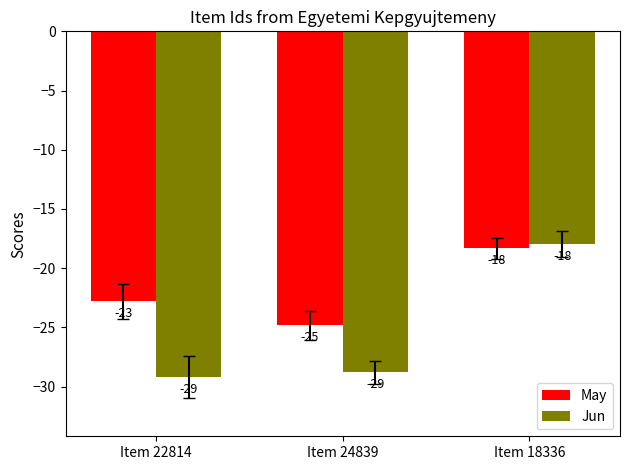

Is the value of Jun at Item 18336 greater than the value of May at Item 18336?

Yes